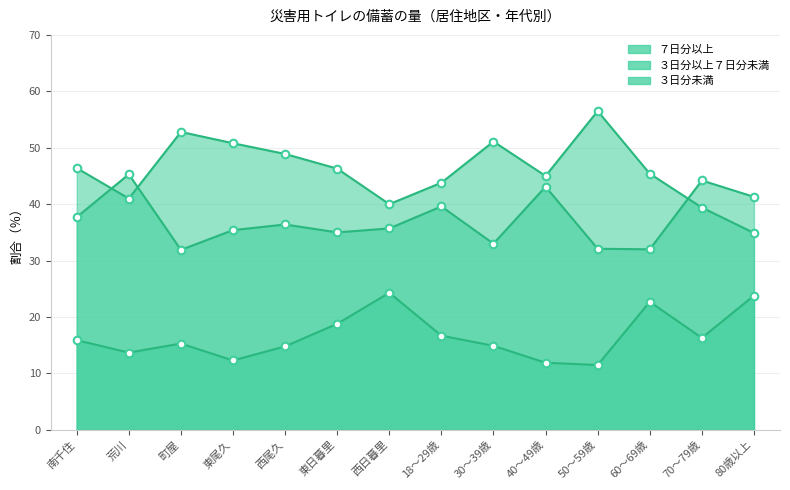

At which category is the sum across all series the highest?

西尾久